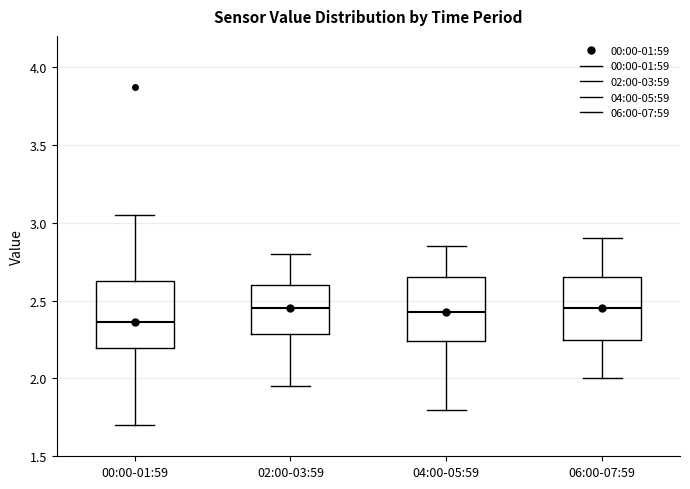

Which box's median line is the lowest?

00:00-01:59